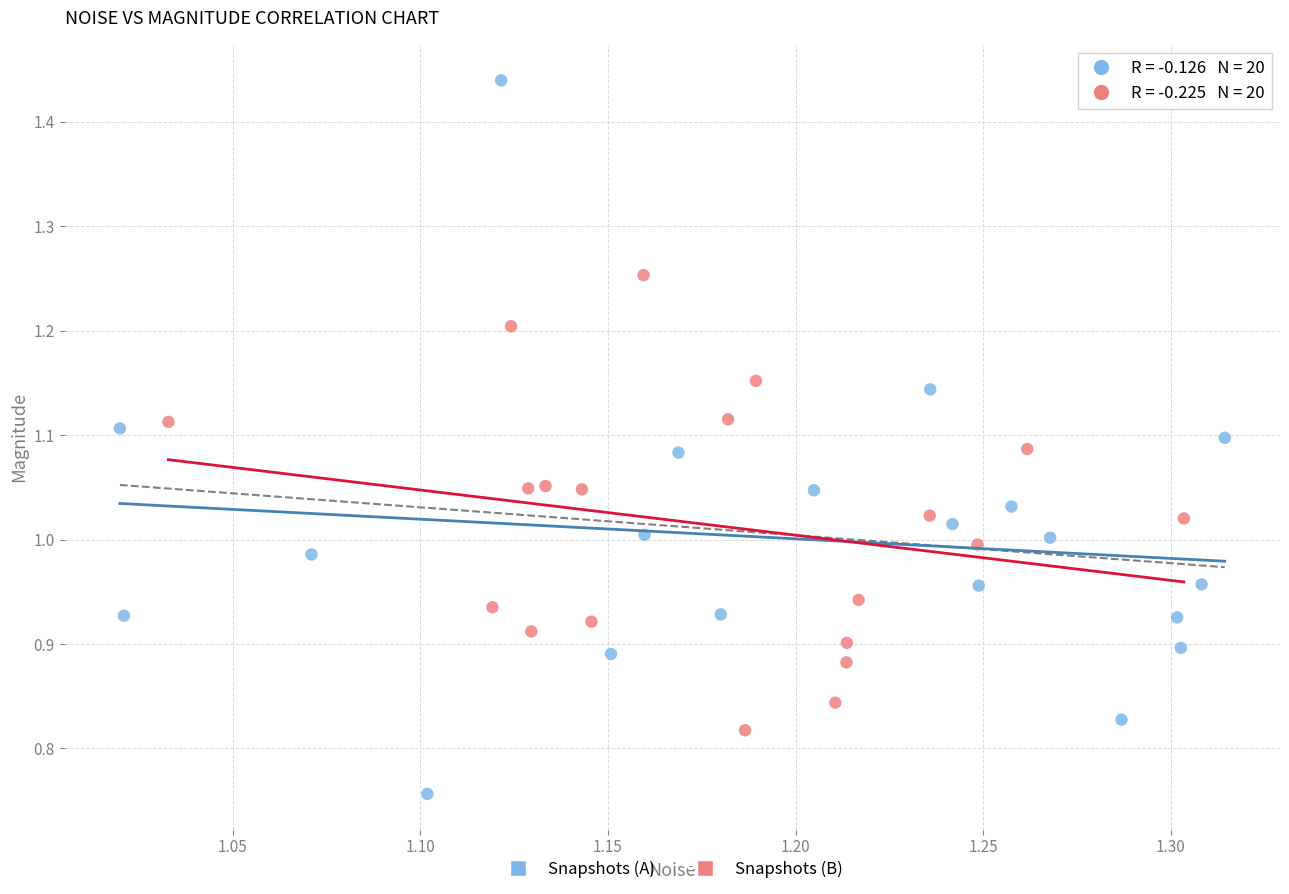

Which series reaches the maximum Y coordinate?

Snapshots (A)